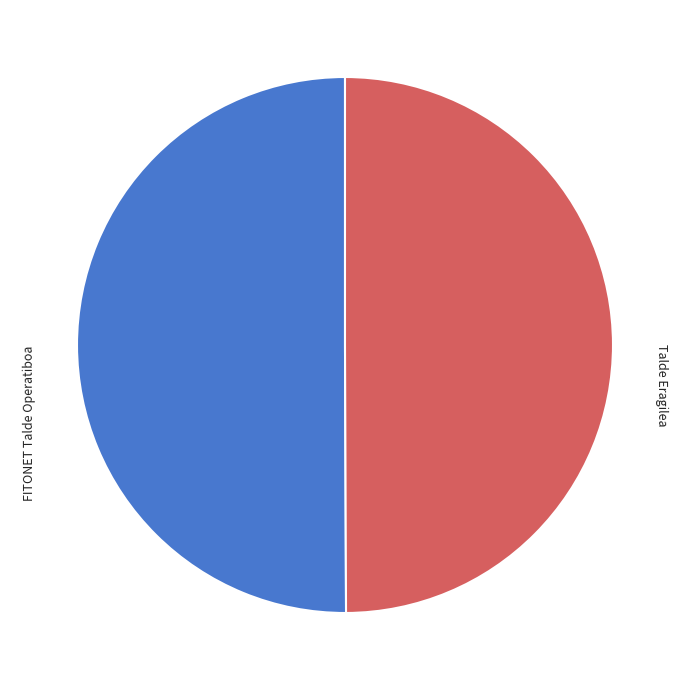

Is the sum of Talde Eragilea and FITONET Talde Operatiboa greater than half?

Yes